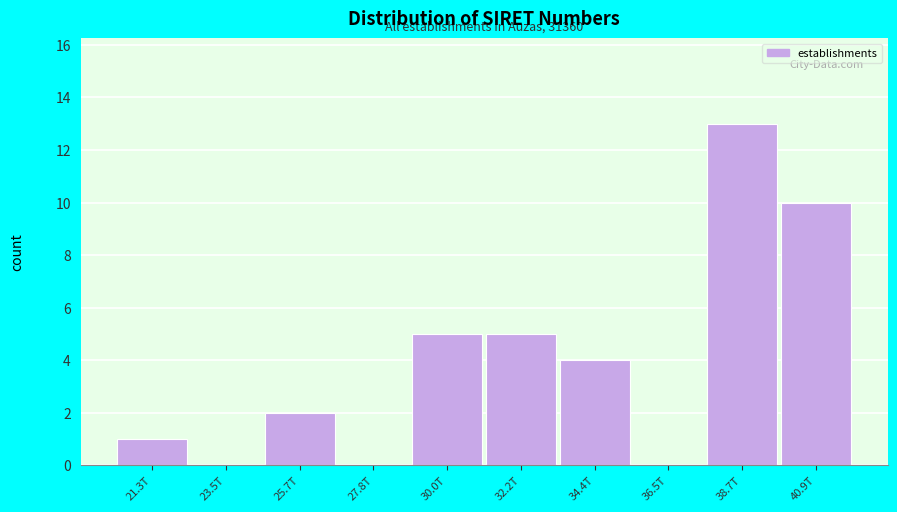

Reading right to left, list all the values displayed in this chart.

40.9T=10	38.7T=13	36.5T=0	34.4T=4	32.2T=5	30.0T=5	27.8T=0	25.7T=2	23.5T=0	21.3T=1